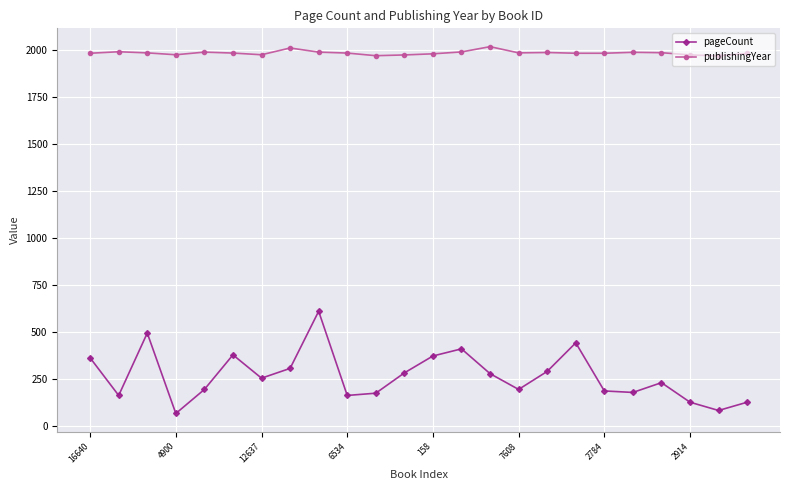

Which series has the largest total across all categories?

publishingYear